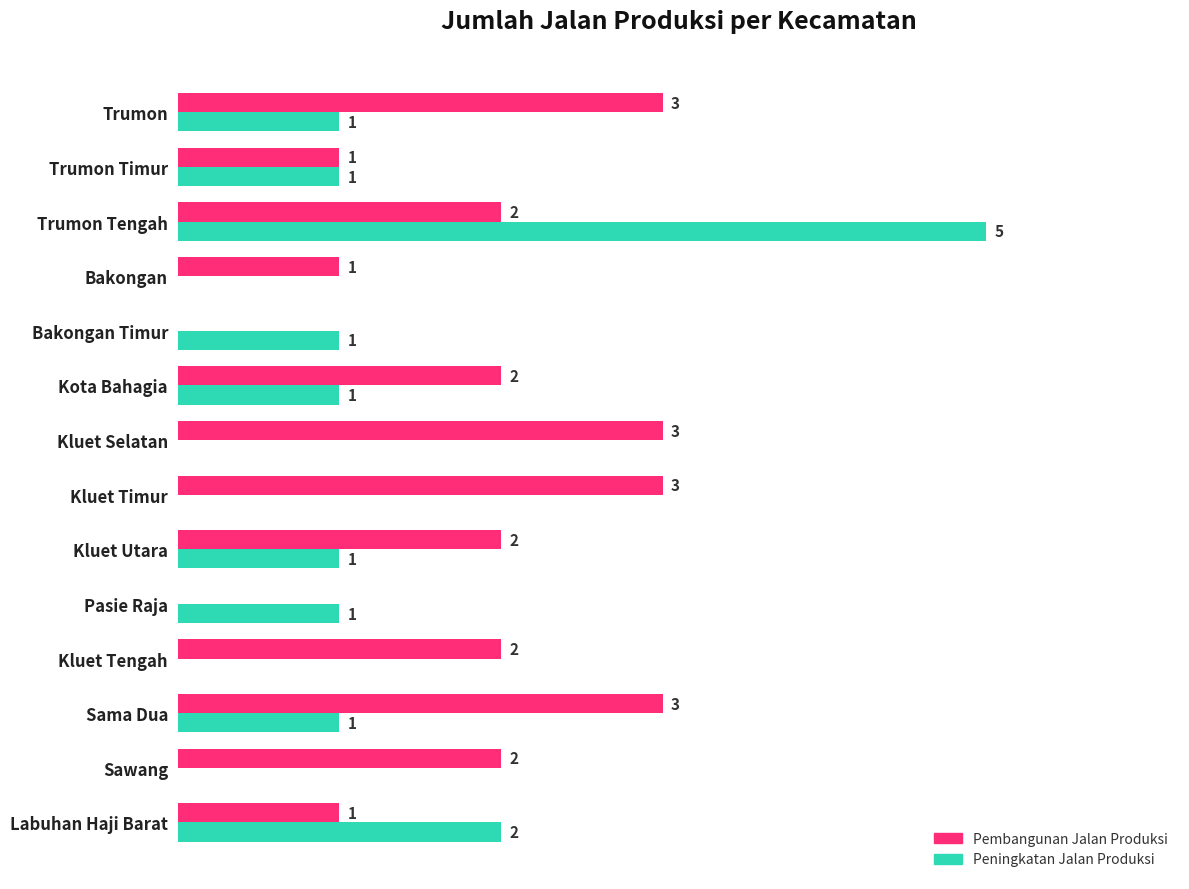

At which label is Peningkatan Jalan Produksi closest to 2?

Labuhan Haji Barat